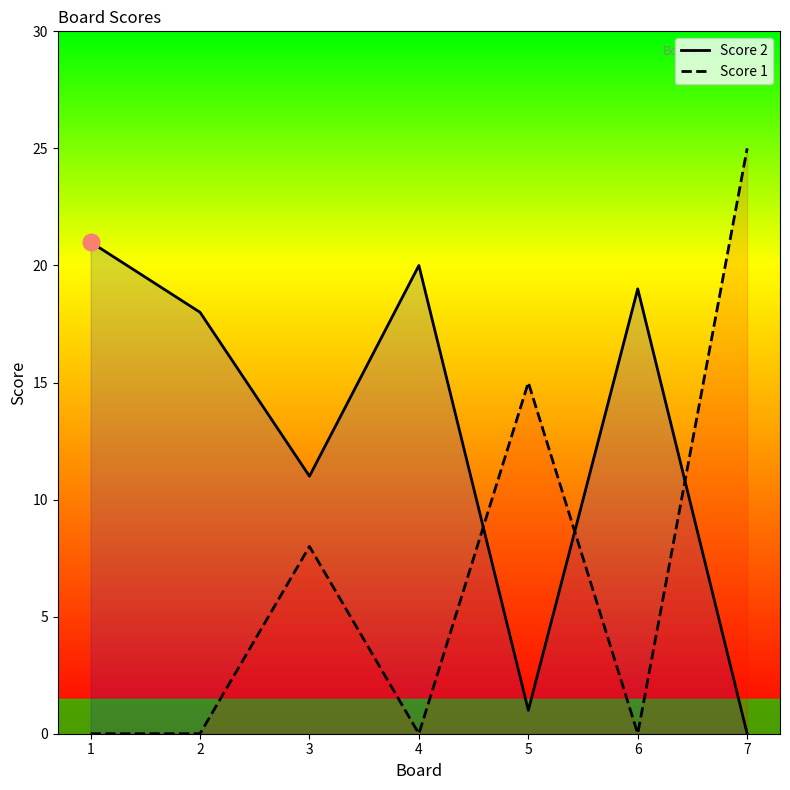

Where is Score 1 nearest to the value 12?

5